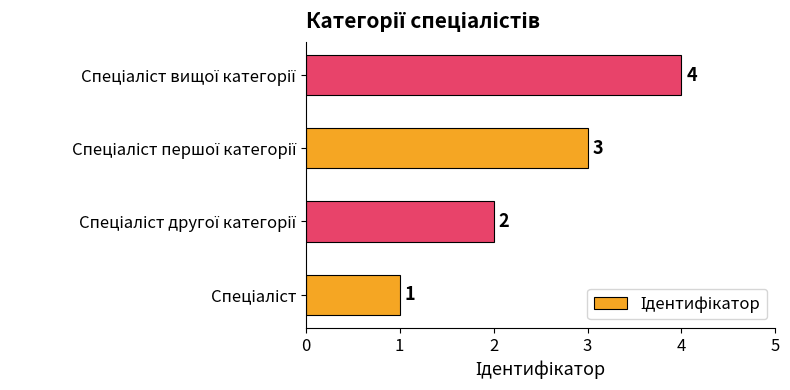

Are the bars horizontal?

Yes